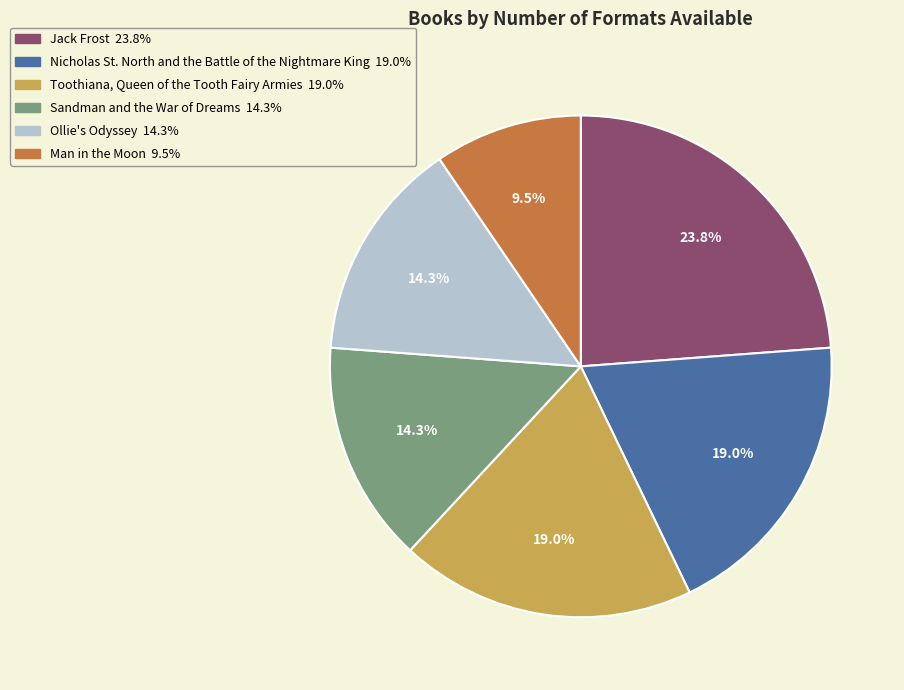

Is the sum of Jack Frost and Nicholas St. North and the Battle of the Nightmare King greater than half?

No